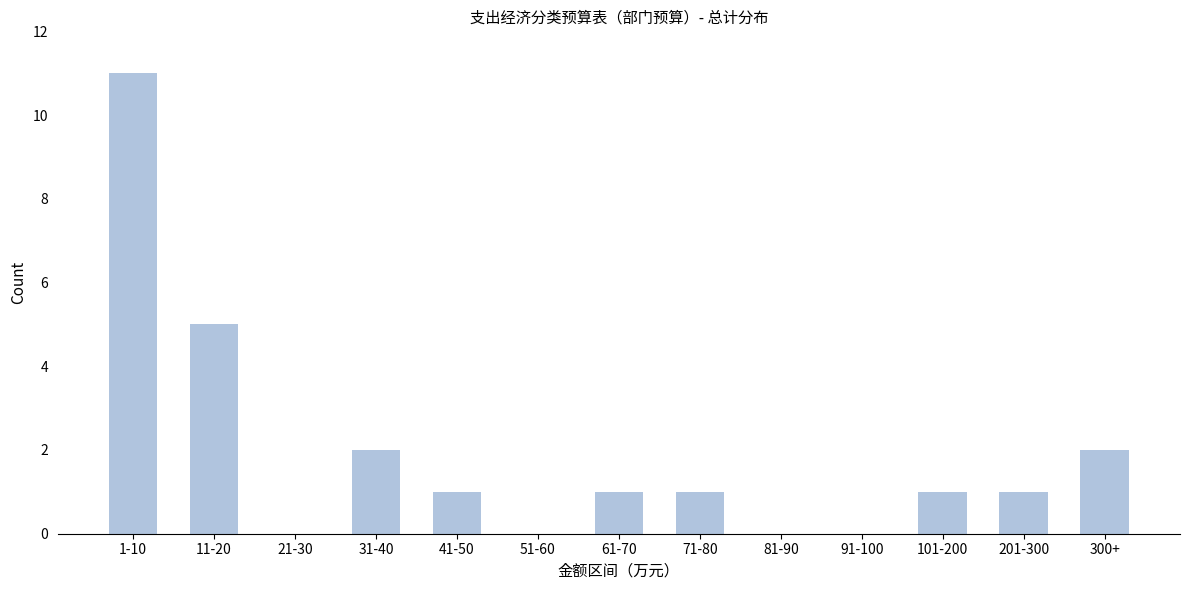

Reading right to left, transcribe all the data shown in this chart.

300+=2	201-300=1	101-200=1	91-100=0	81-90=0	71-80=1	61-70=1	51-60=0	41-50=1	31-40=2	21-30=0	11-20=5	1-10=11